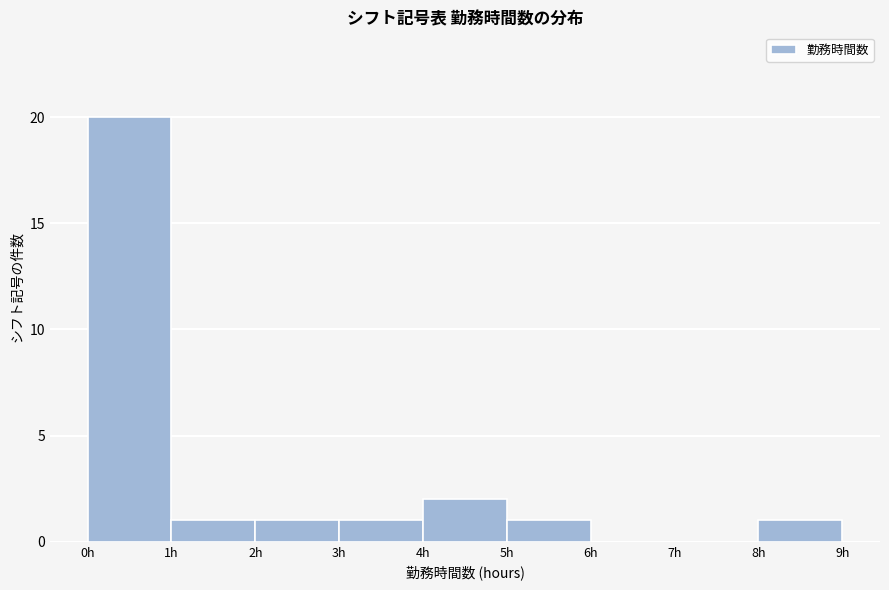

What is the height of the bar covering 4 to 5 on the x-axis? The values are not printed on the chart, so give them approximately, as read against the axis.

2